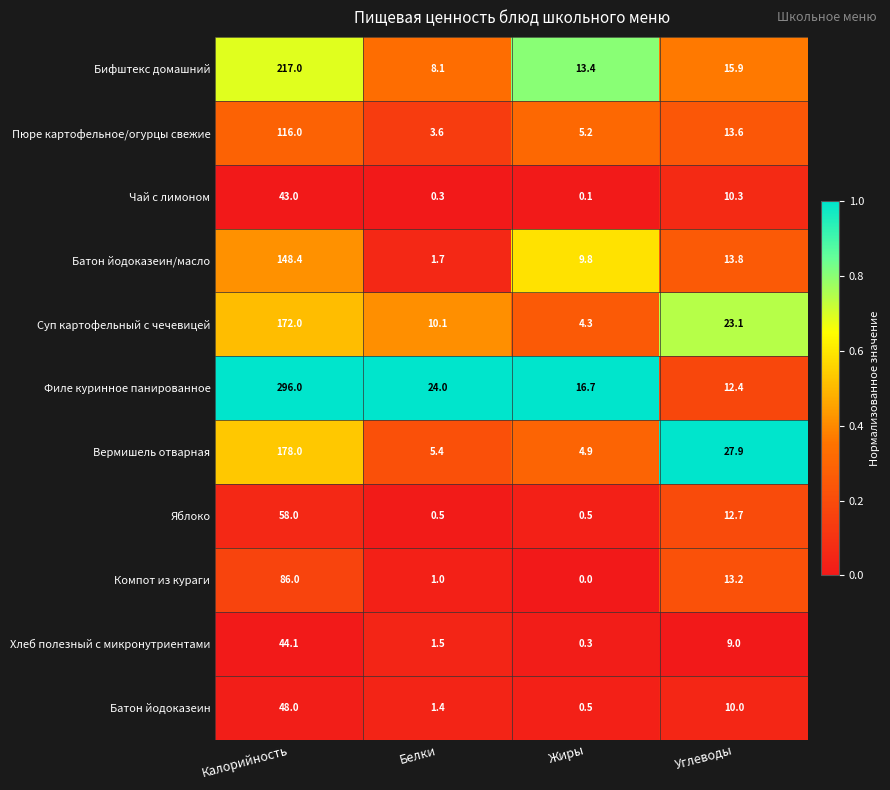

Between Белки and Углеводы, which series saw the biggest shift?

Вермишель отварная